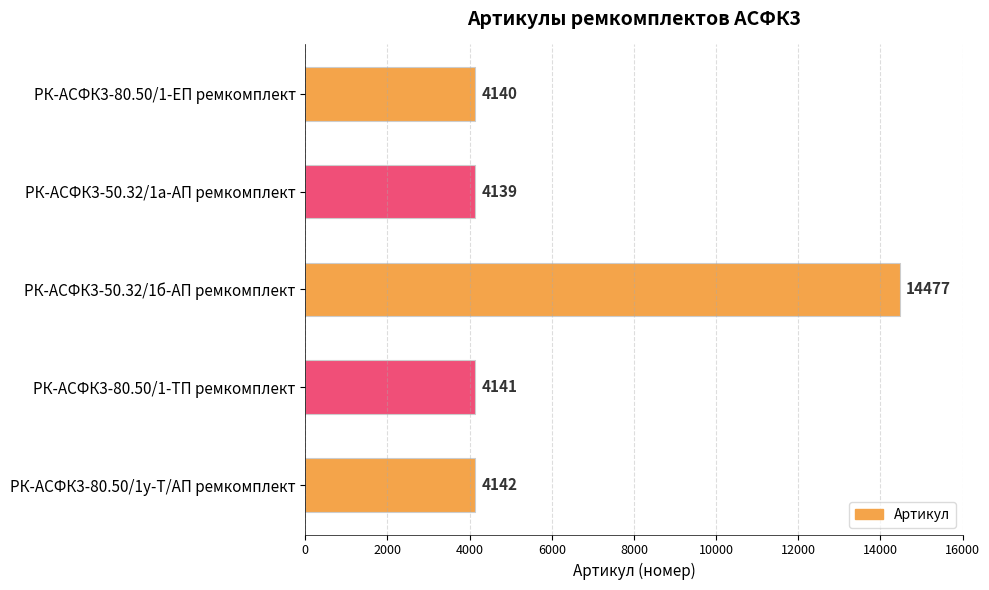

Rank the categories by value from lowest to highest.

РК-АСФК3-50.32/1а-АП ремкомплект, РК-АСФК3-80.50/1-ЕП ремкомплект, РК-АСФК3-80.50/1-ТП ремкомплект, РК-АСФК3-80.50/1у-Т/АП ремкомплект, РК-АСФК3-50.32/1б-АП ремкомплект